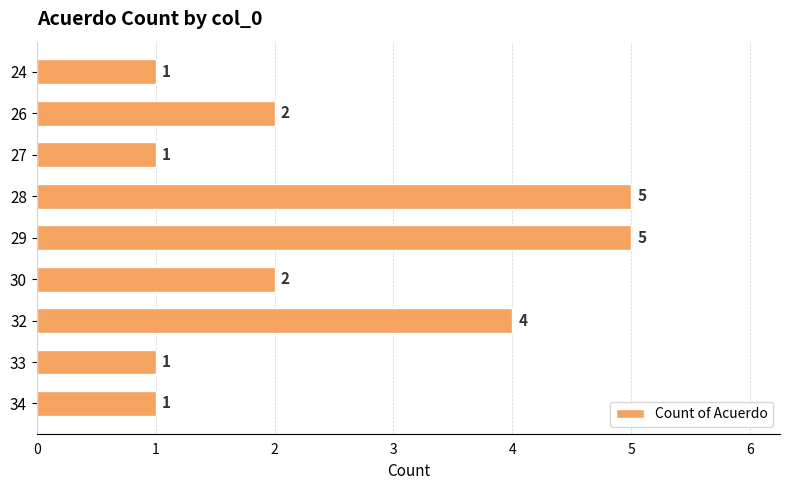

Reading bottom to top, what are all the values shown in this chart?

1	1	4	2	5	5	1	2	1